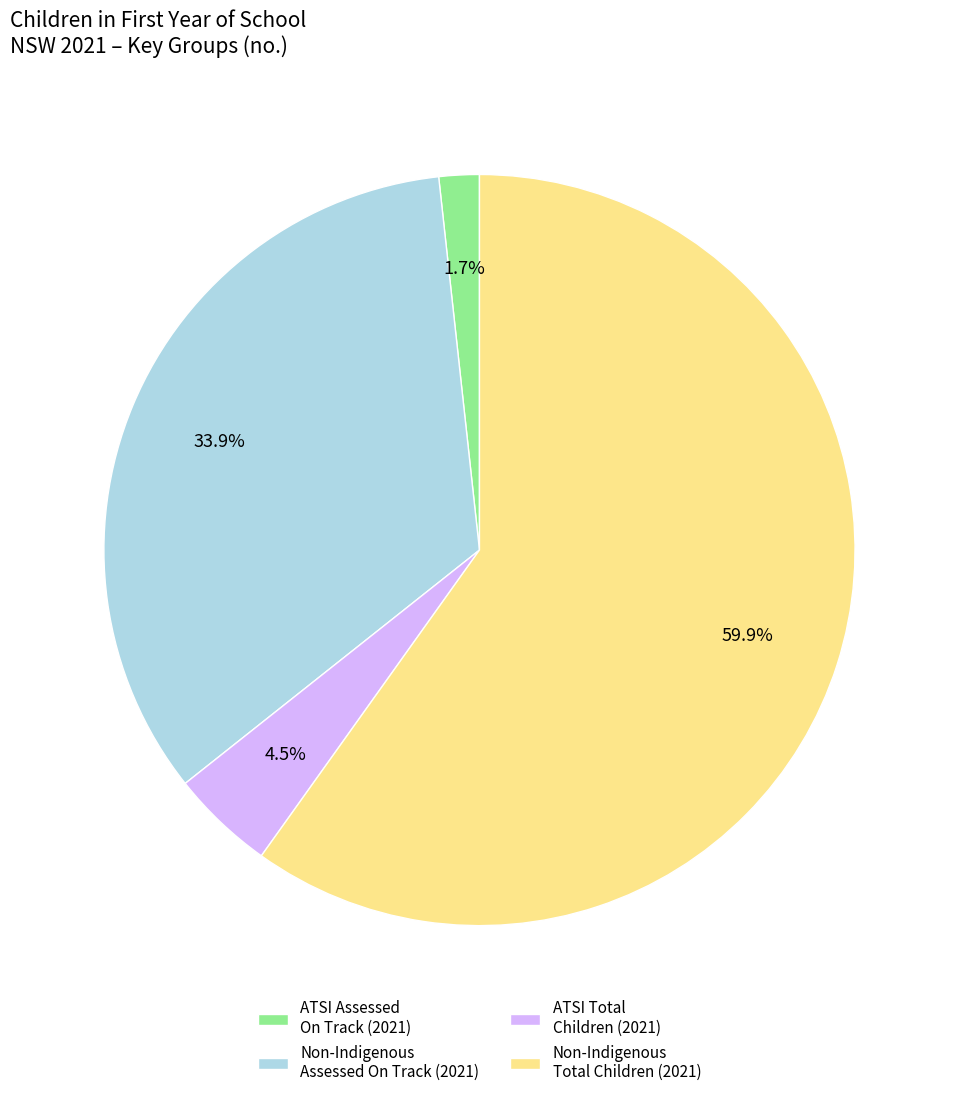

What percentage is NOT represented by Non-Indigenous Assessed On Track (2021)?

66.1%